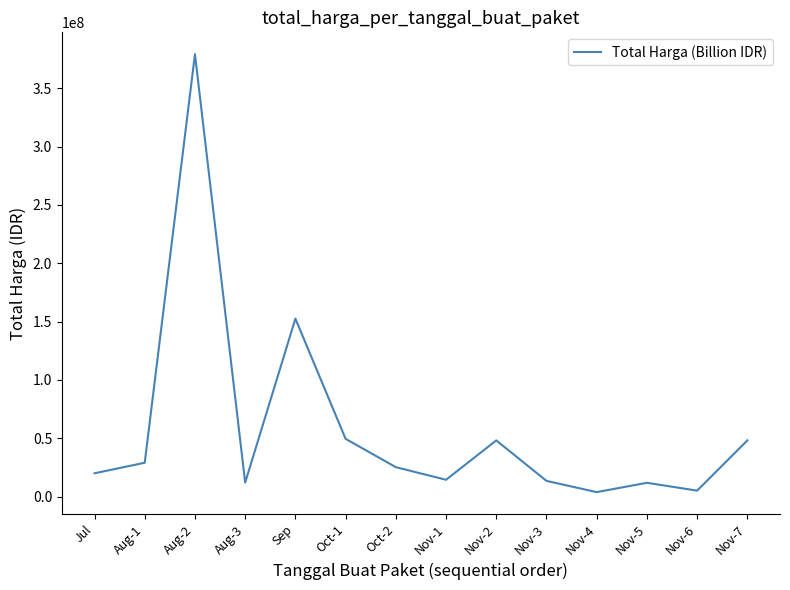

What is the change in value from Nov-3 to Nov-4?

-9617000